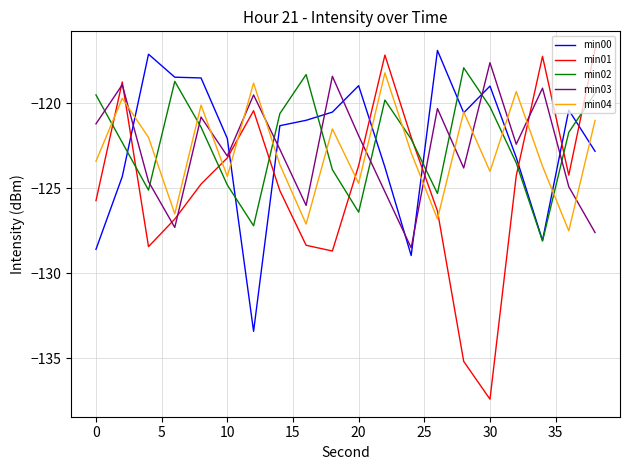

True or false: min00 and min01 intersect in this chart.

True